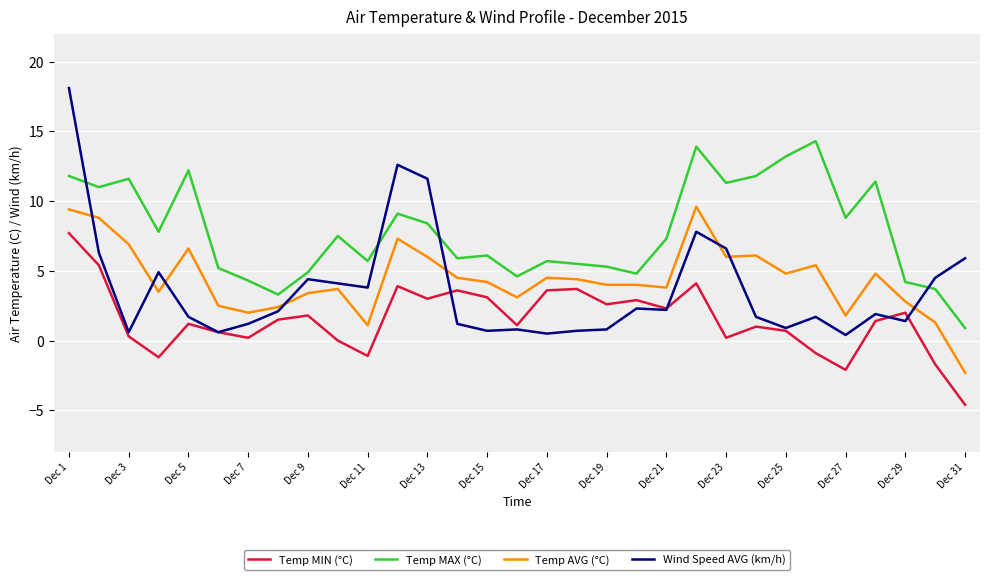

How many values in the Temp MAX (°C) series exceed 7?

16